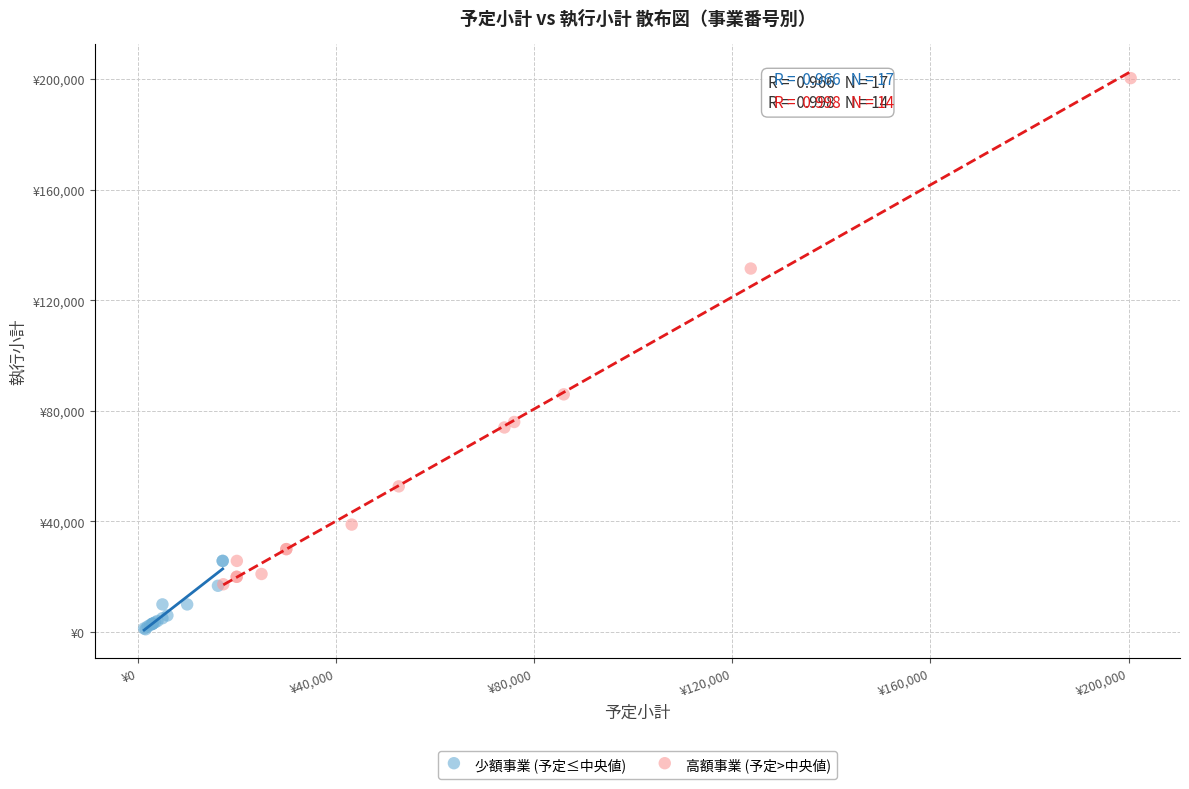

Which series reaches the minimum Y coordinate?

少額事業 (予定≤中央値)